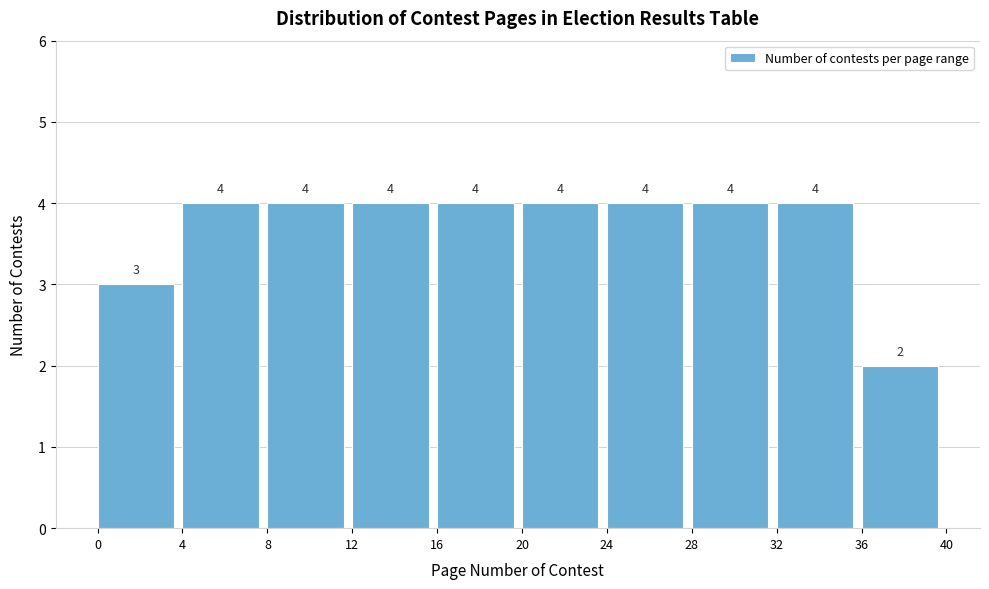

What is the height of the bar covering 16 to 20 on the x-axis?

4